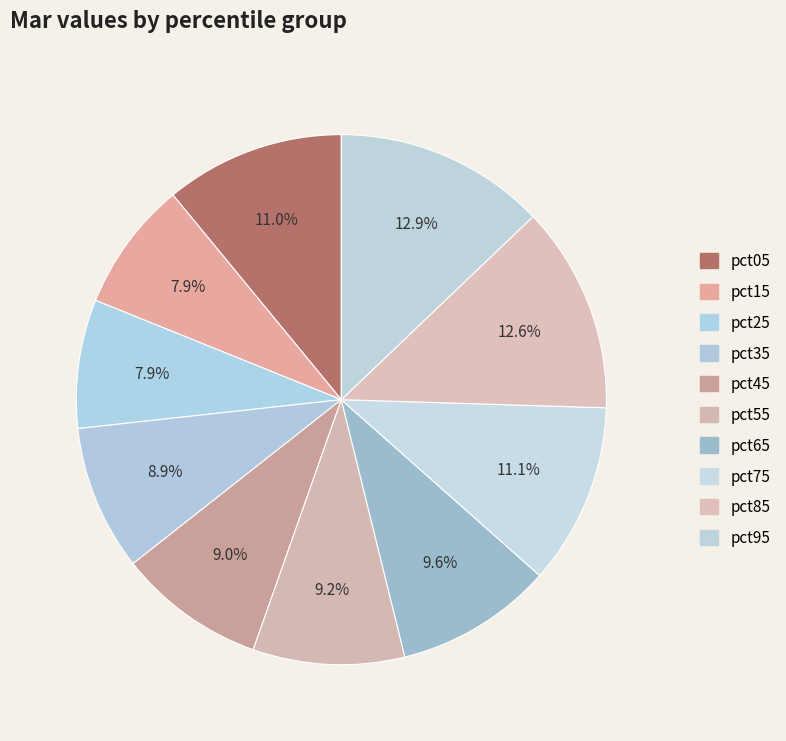

To the nearest percent, what is the difference between the largest and smallest slice percentages?

5%